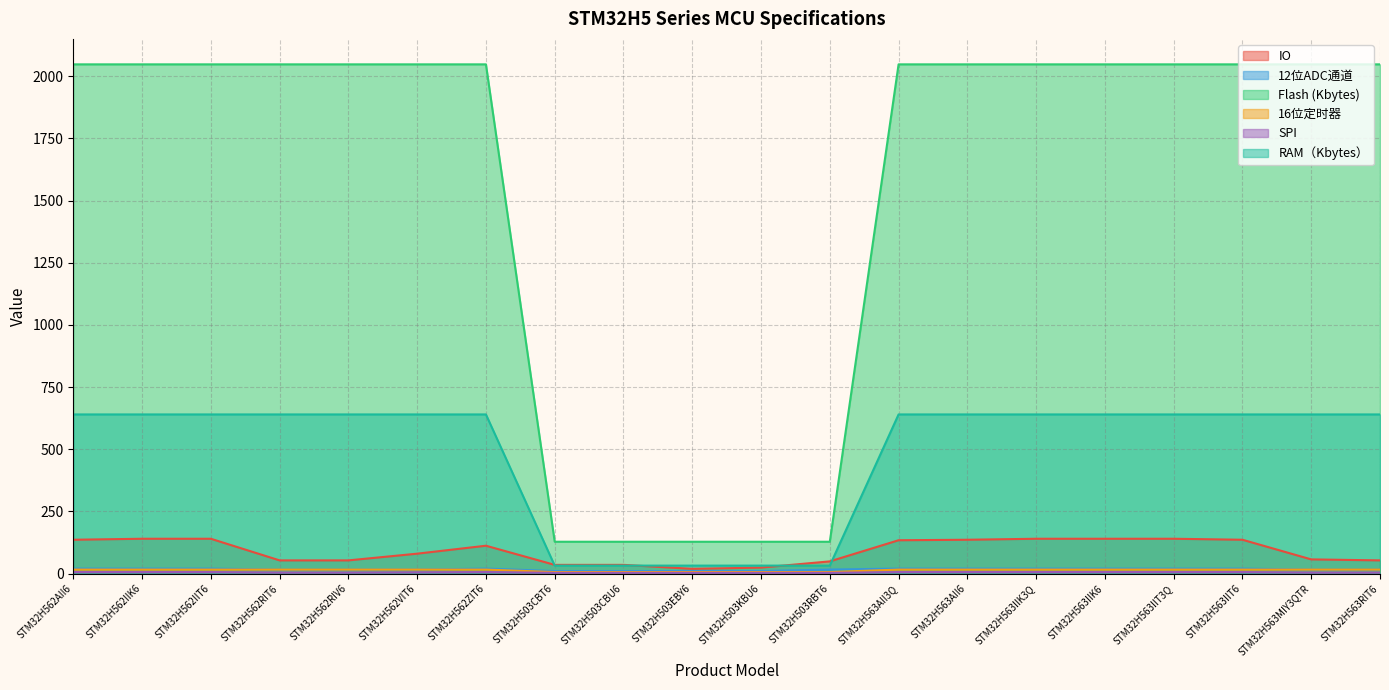

At how many categories does at least one series exceed 20?

20